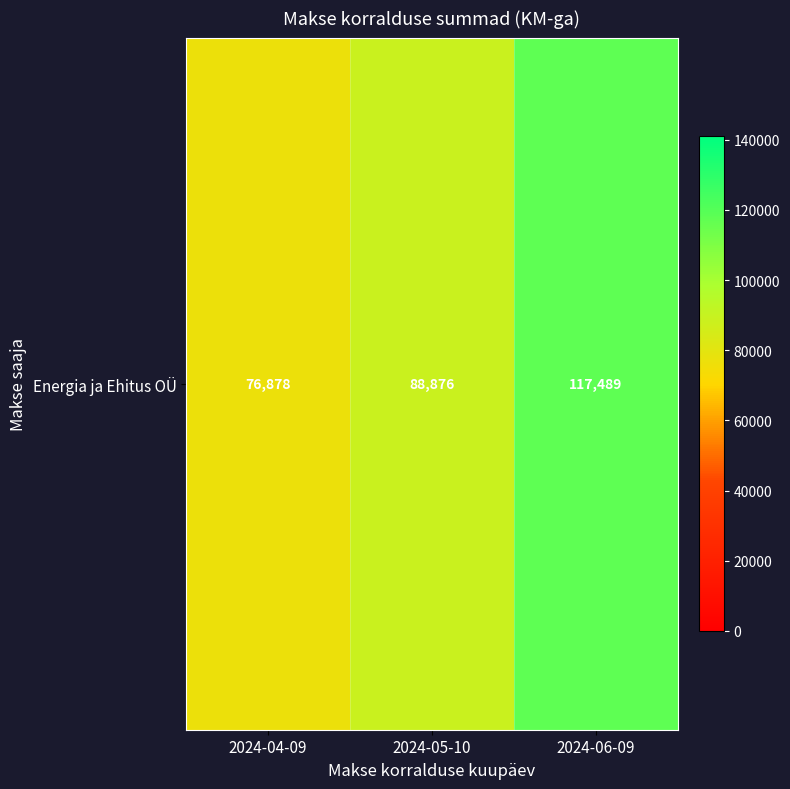

Where does the data first go above 88876?

2024-05-10